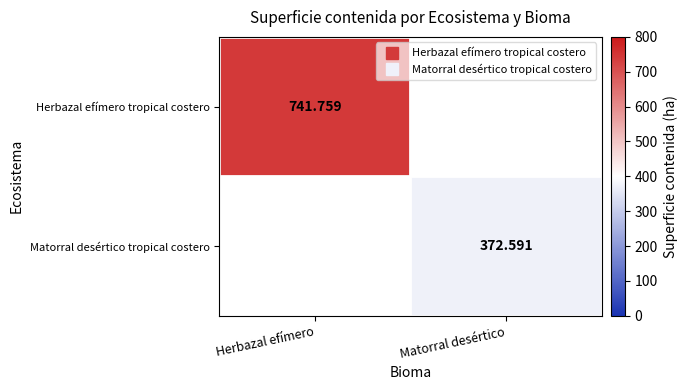

The value of Herbazal efímero tropical costero at Matorral desértico is 370.3. True or false?

False